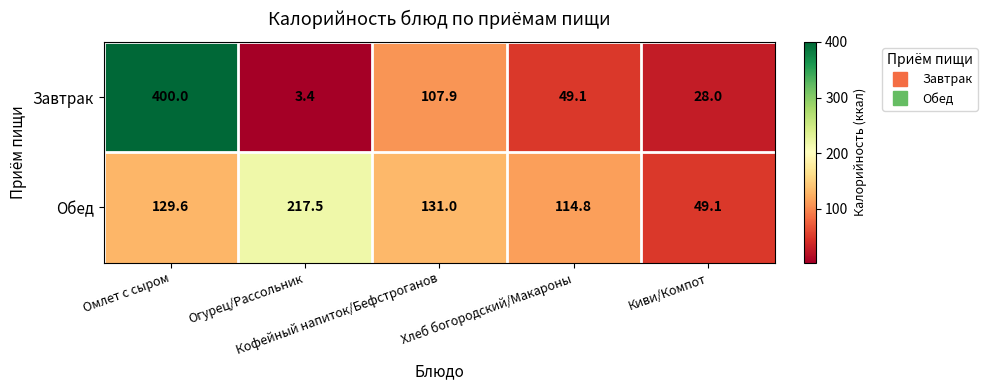

What is the highest value of the Завтрак series?

400.0